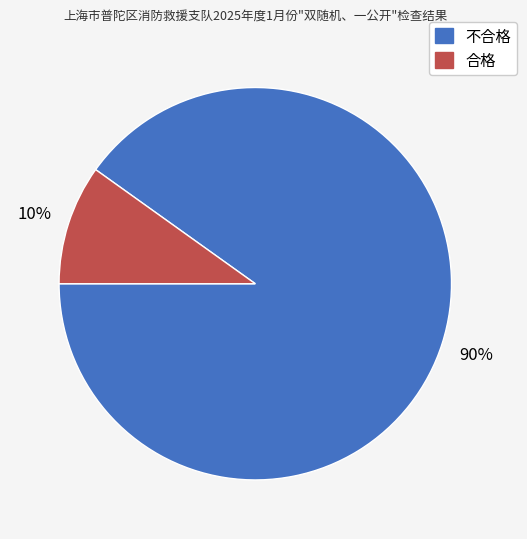

Which slice is the largest?

不合格